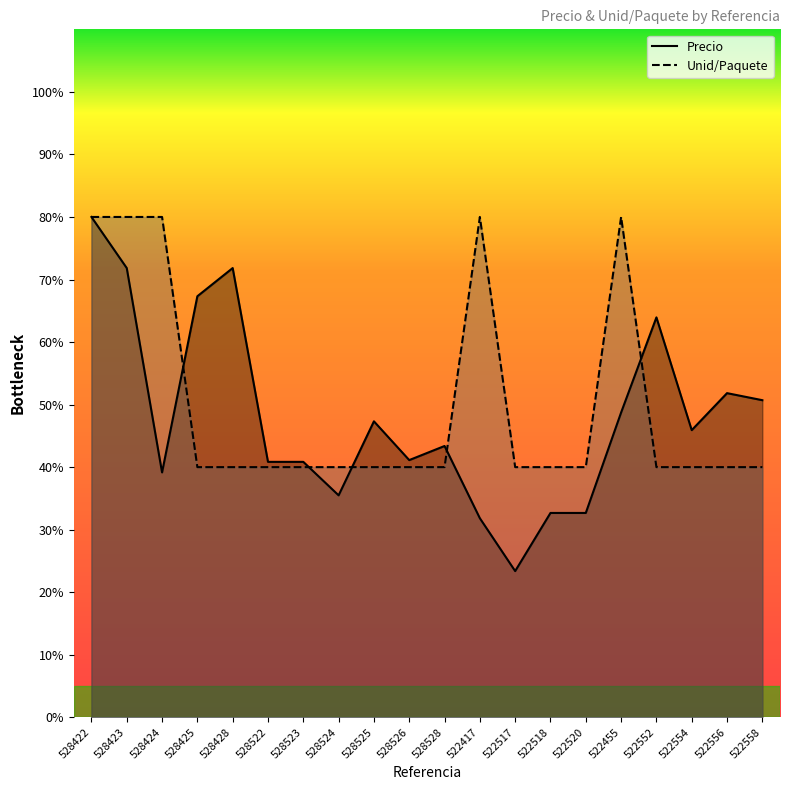

Which category has the lowest value across all series?

522517